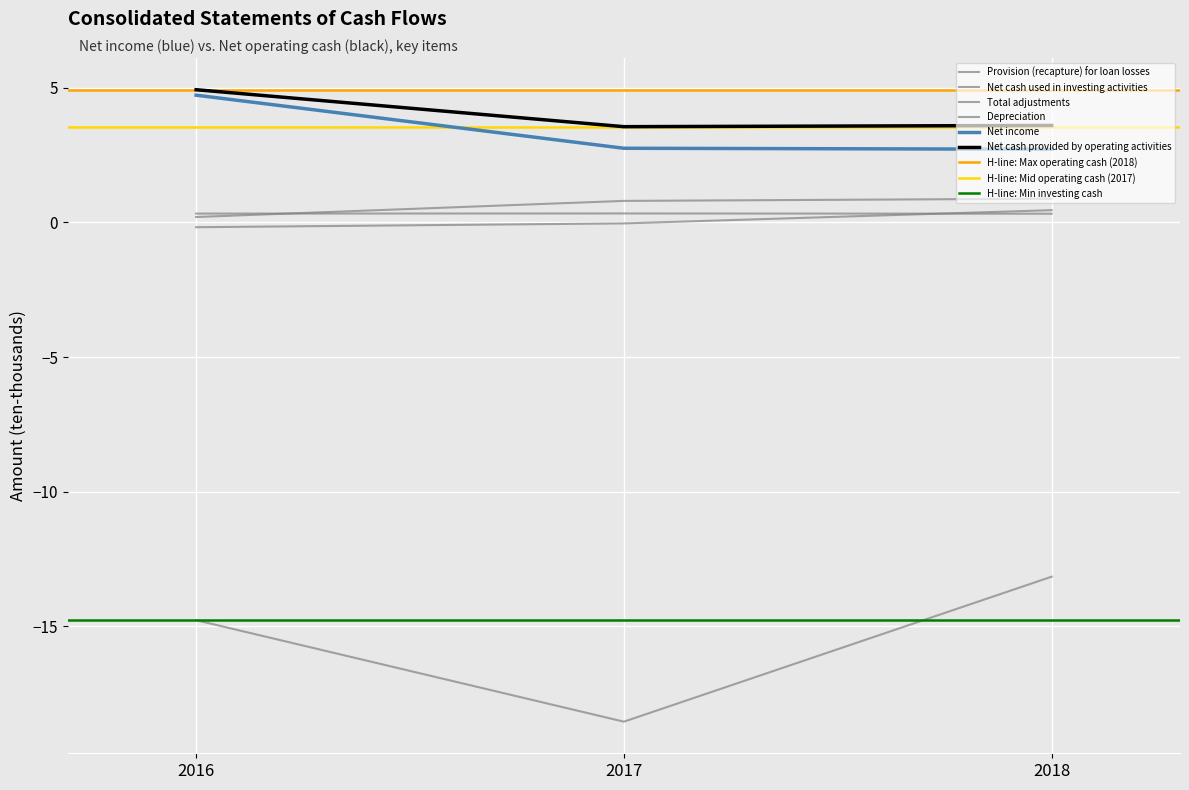

Rank the series by their maximum value, from lowest to highest.

Net cash used in investing activities, Depreciation, Provision (recapture) for loan losses, Total adjustments, Net income, Net cash provided by operating activities